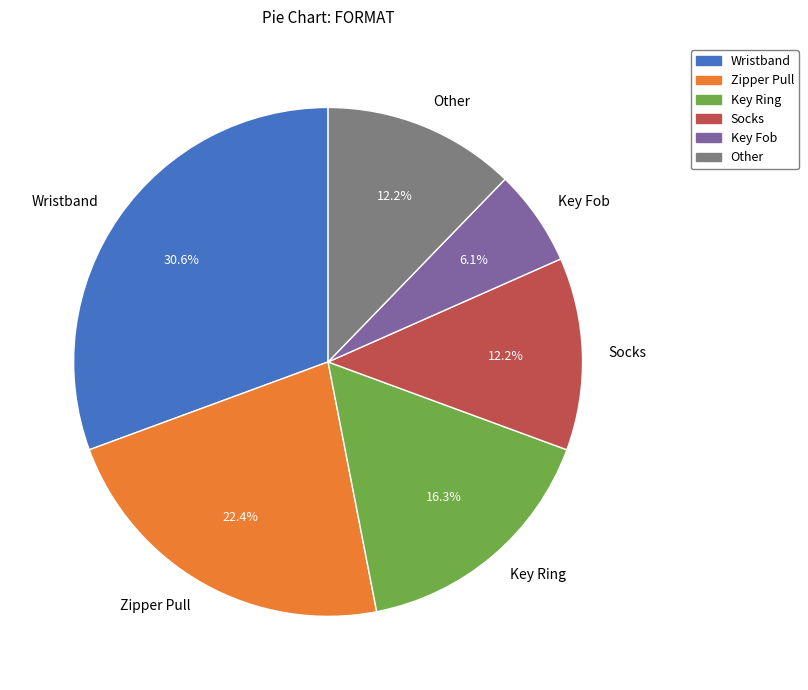

Which slice is the largest?

Wristband